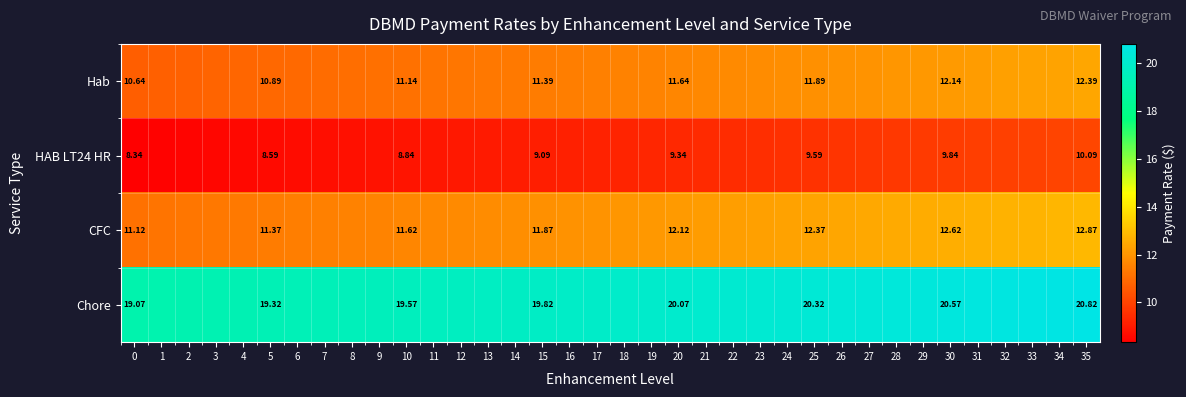

Rank the categories by CFC value from highest to lowest.

35, 34, 33, 32, 31, 30, 29, 28, 27, 26, 25, 24, 23, 22, 21, 20, 19, 18, 17, 16, 15, 14, 13, 12, 11, 10, 9, 8, 7, 6, 5, 4, 3, 2, 1, 0